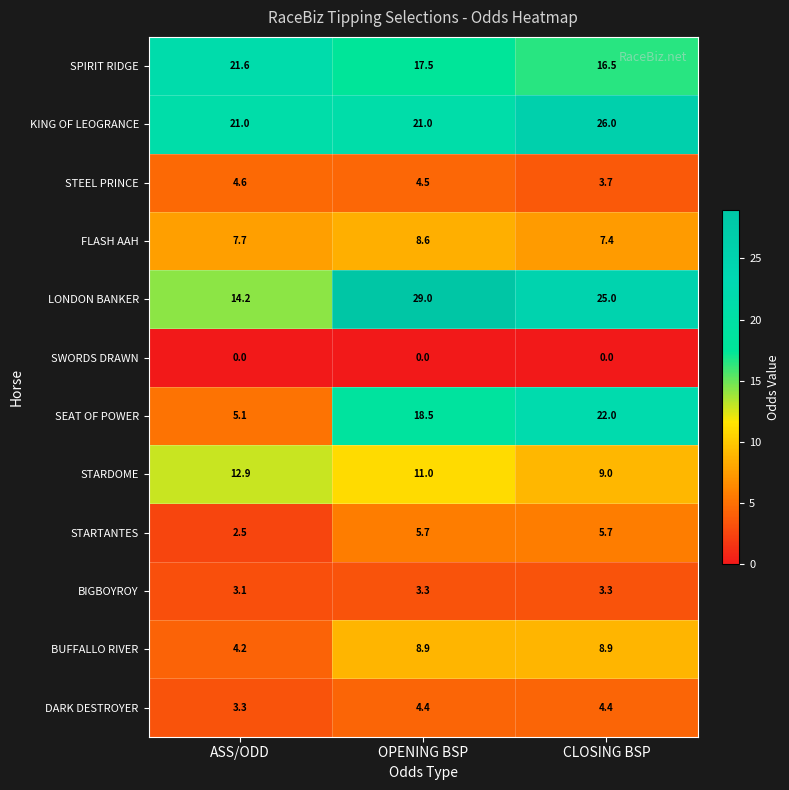

At which label does STARDOME first exceed 11?

ASS/ODD